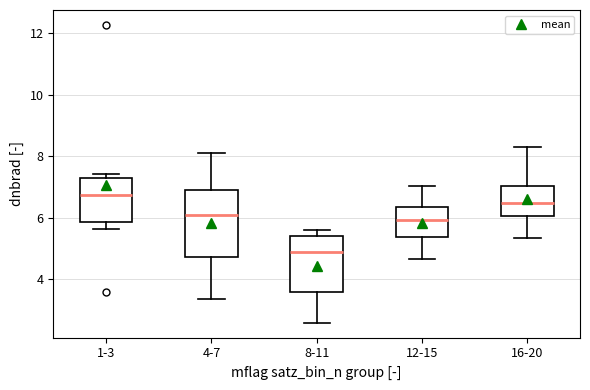

Which box's median line is the lowest?

8-11